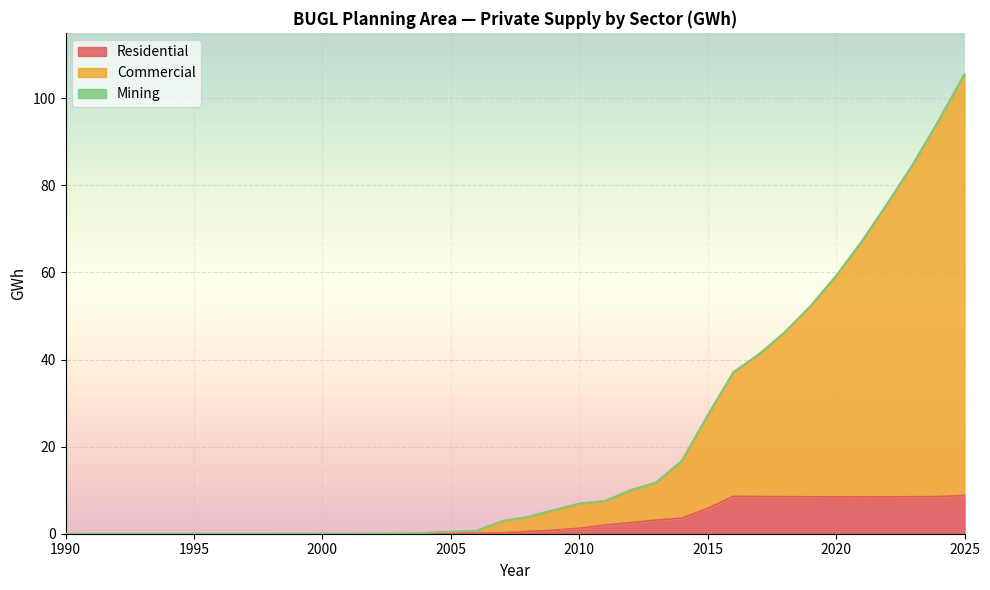

Between 1993 and 1996, which series saw the biggest shift?

Residential